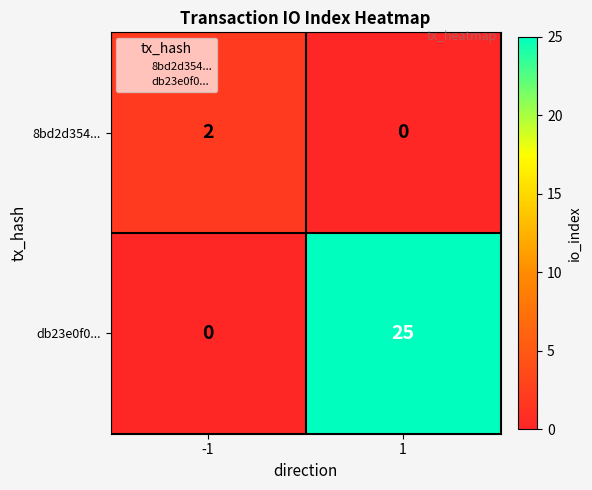

Reading left to right, extract all data points from this chart.

8bd2d354...: -1=2	1=0
db23e0f0...: -1=0	1=25